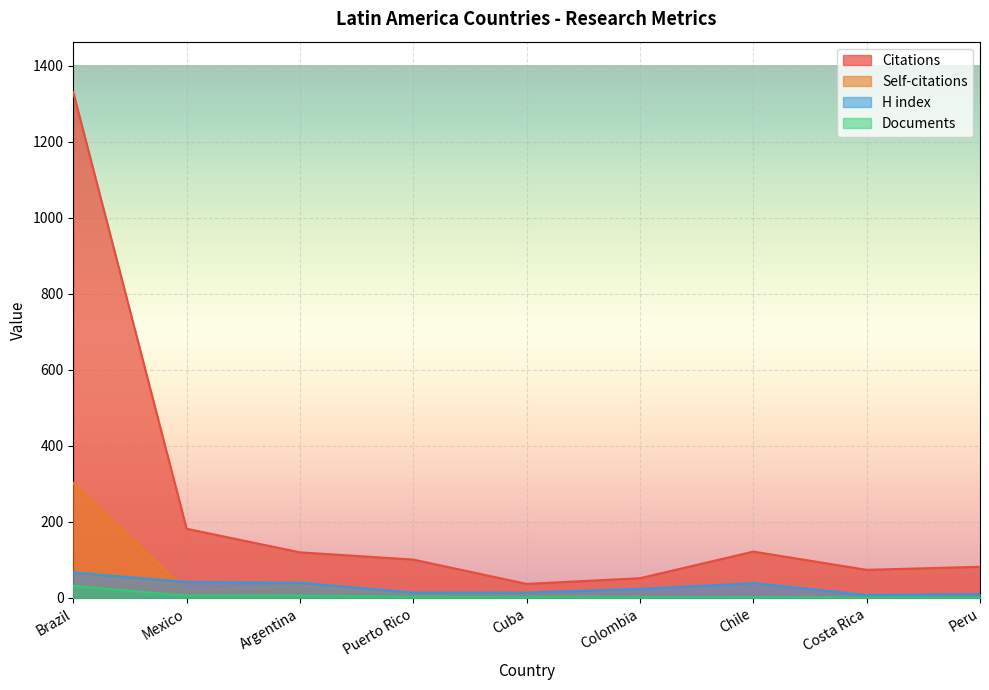

Rank the categories by H index value from highest to lowest.

Brazil, Mexico, Argentina, Chile, Colombia, Puerto Rico, Cuba, Peru, Costa Rica